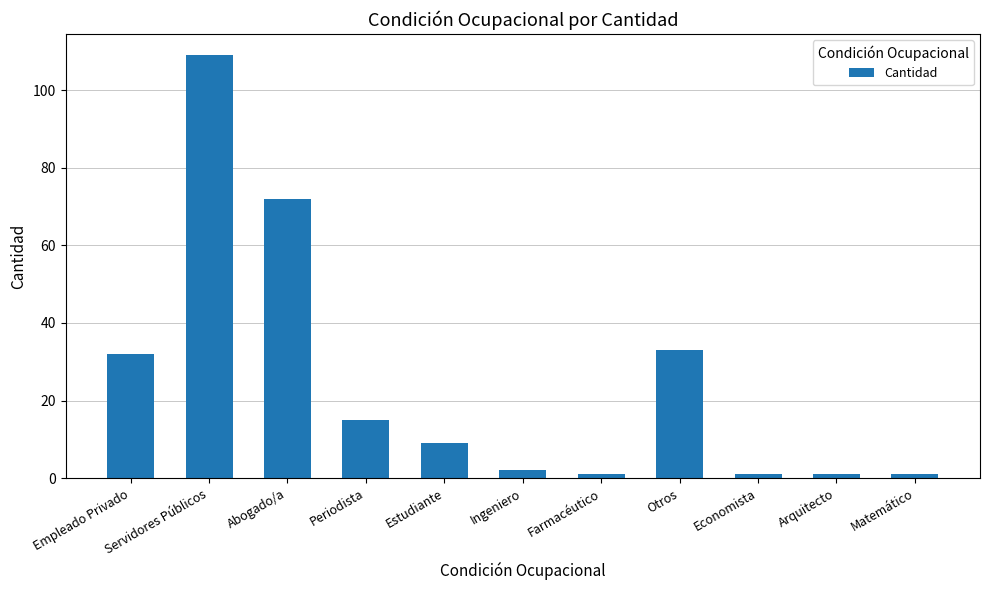

Reading left to right, list all the values displayed in this chart.

32	109	72	15	9	2	1	33	1	1	1